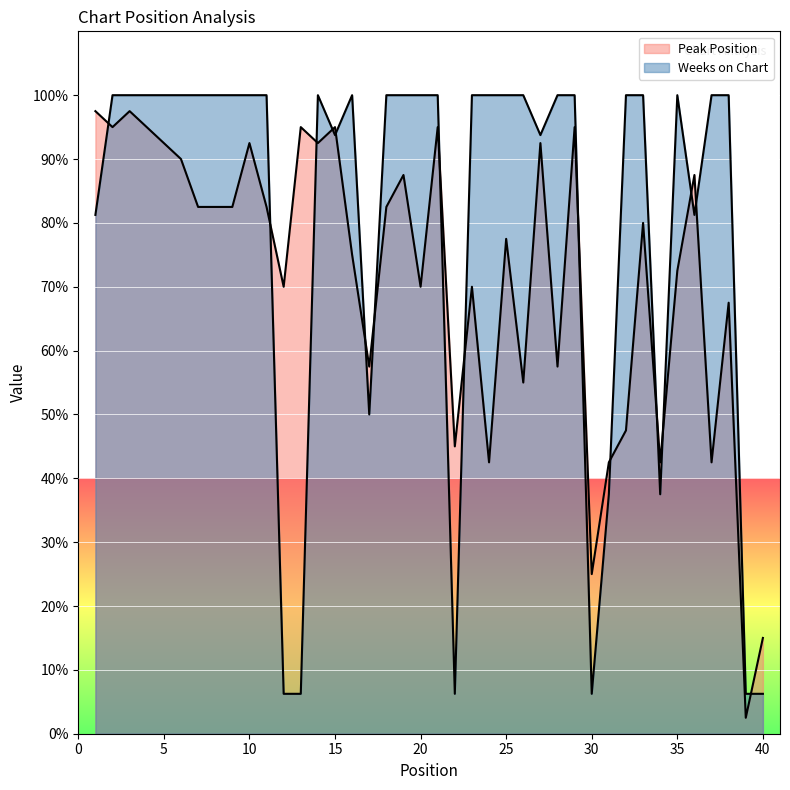

Rank the series at 8 from lowest to highest value.

Peak Position, Weeks on Chart